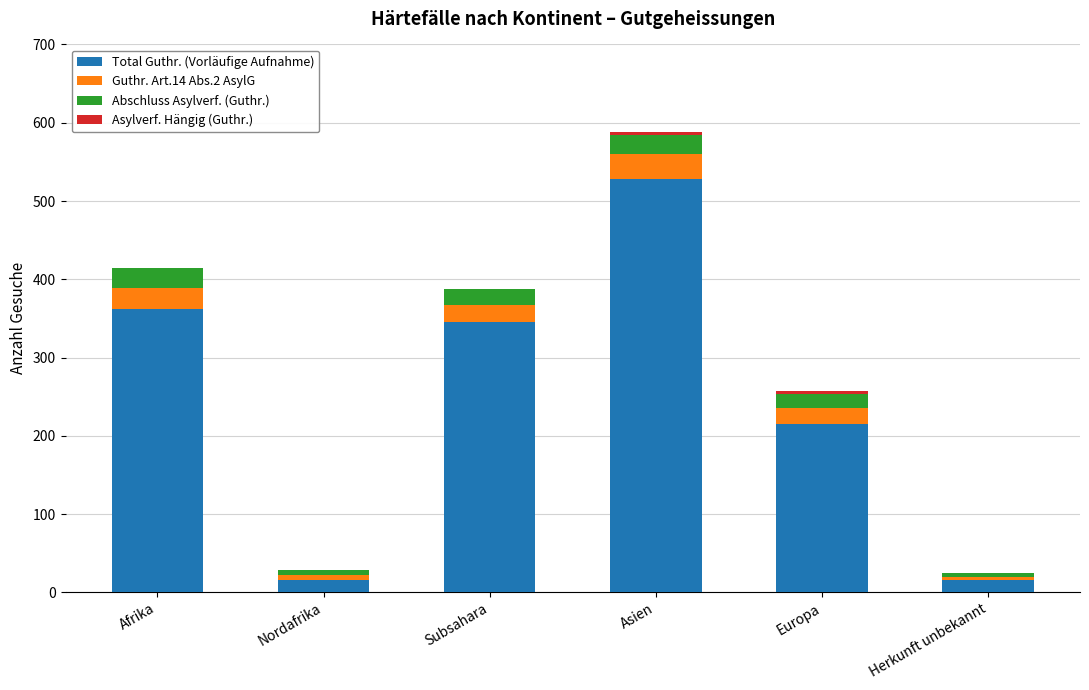

Is it true that Total Guthr. (Vorläufige Aufnahme) equals 528 at Asien?

True